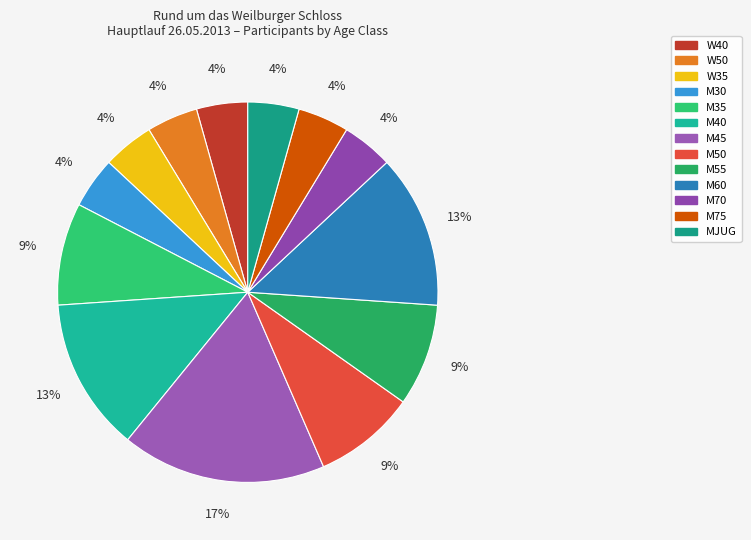

Does M35 account for over 50% of the chart?

No